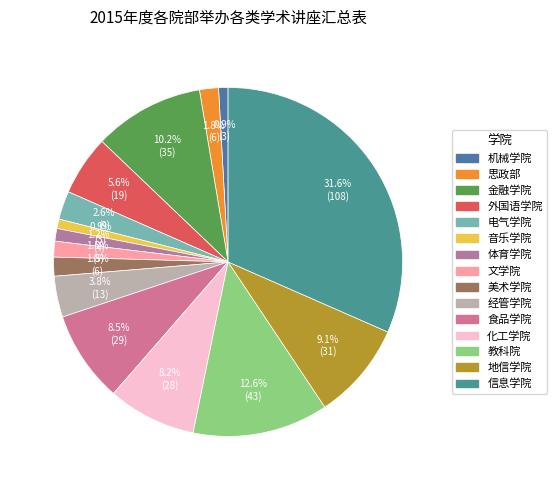

Does 地信学院 account for over 50% of the chart?

No